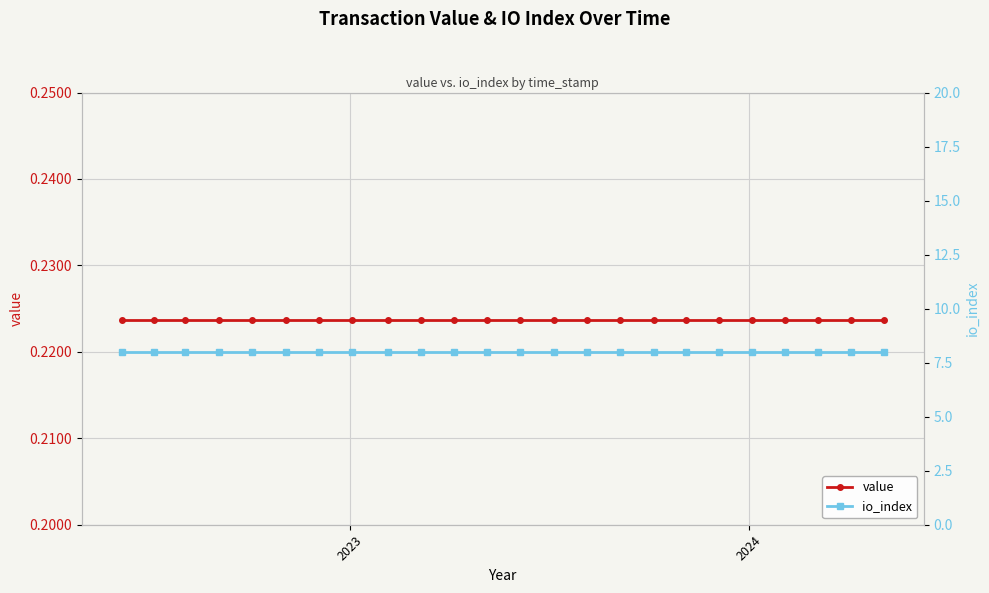

True or false: io_index has more than 1 points higher than both neighbors.

False